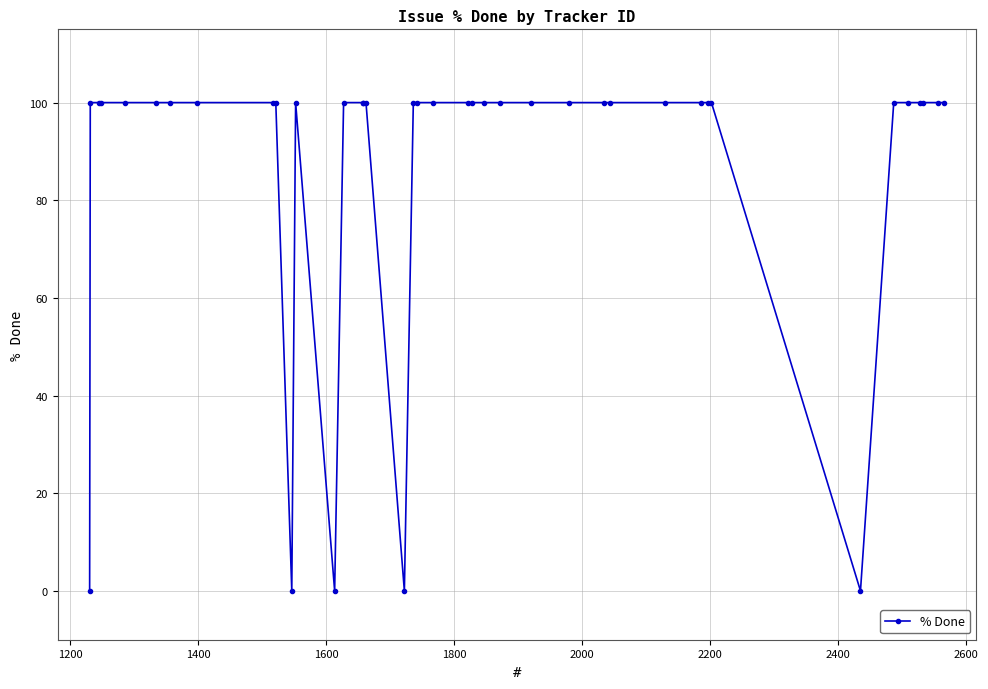

How many values are below 100?

5